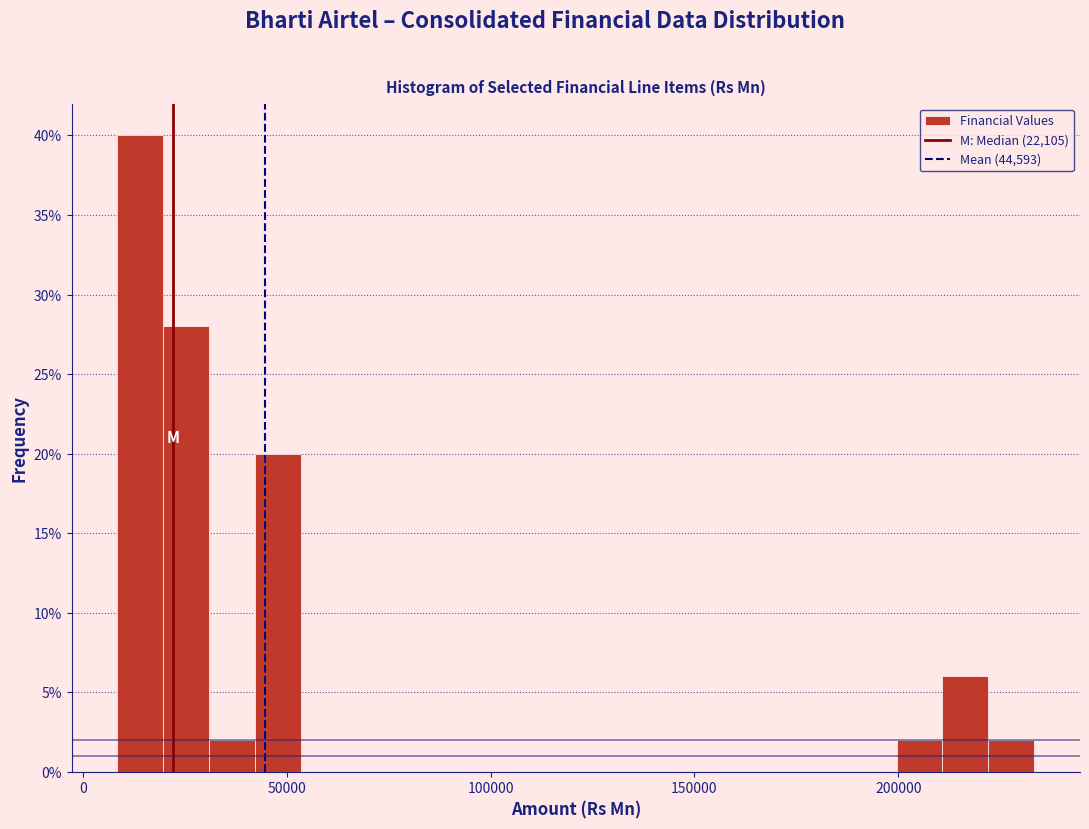

Read against the x-axis, roughly where is the centre of the tallest bar?

15000